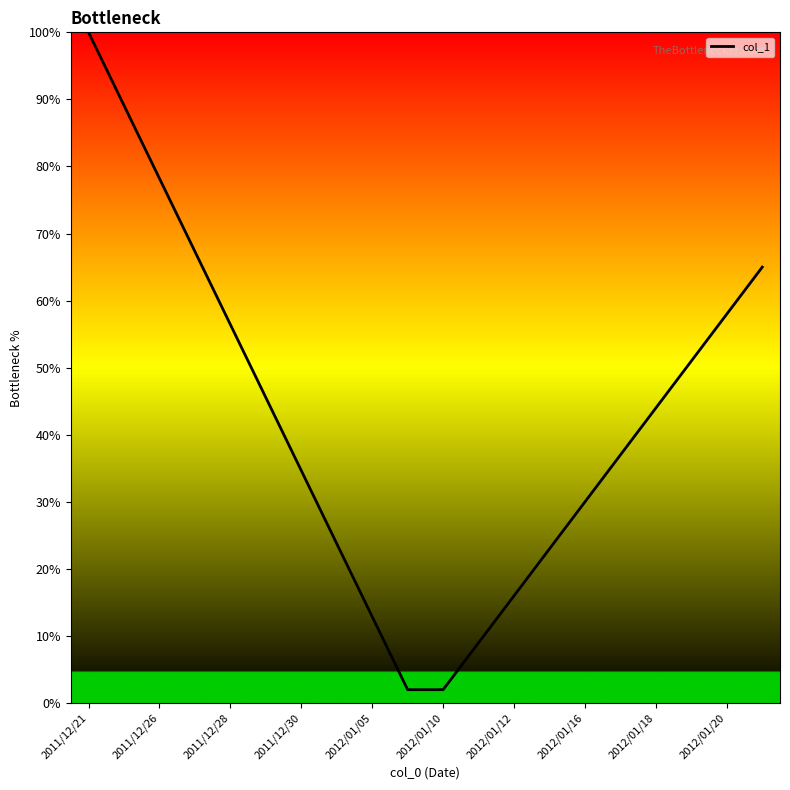

What is the difference between the maximum and minimum values?

98.0